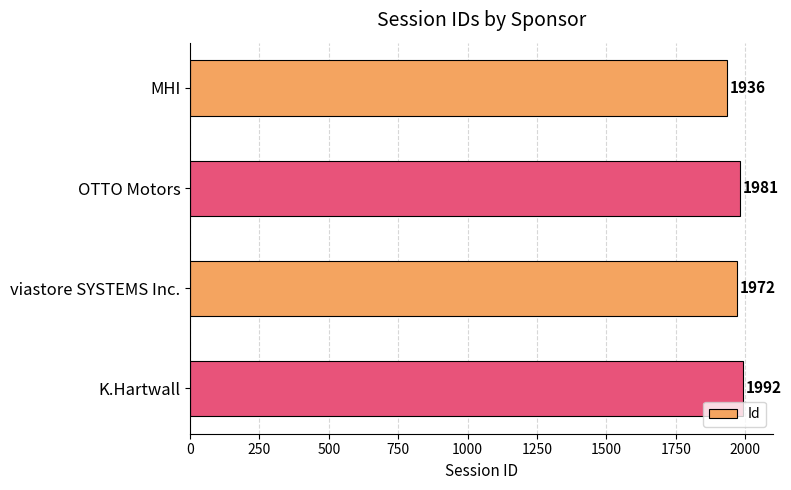

How many values are between 1972 and 1992?

3